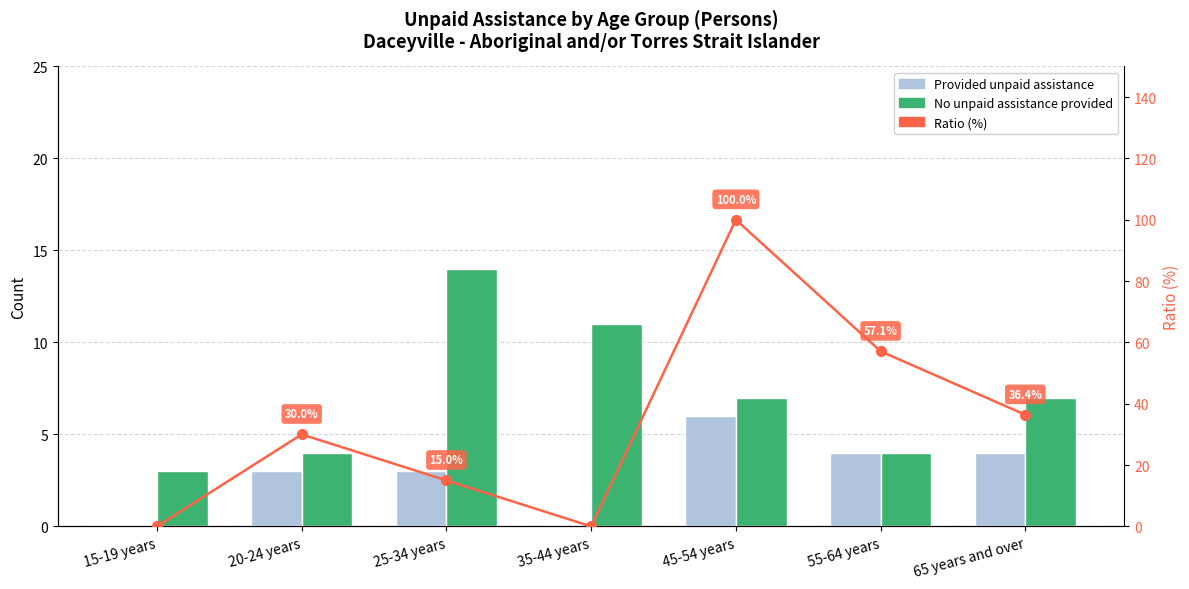

At which label does Provided unpaid assistance first exceed 3?

45-54 years